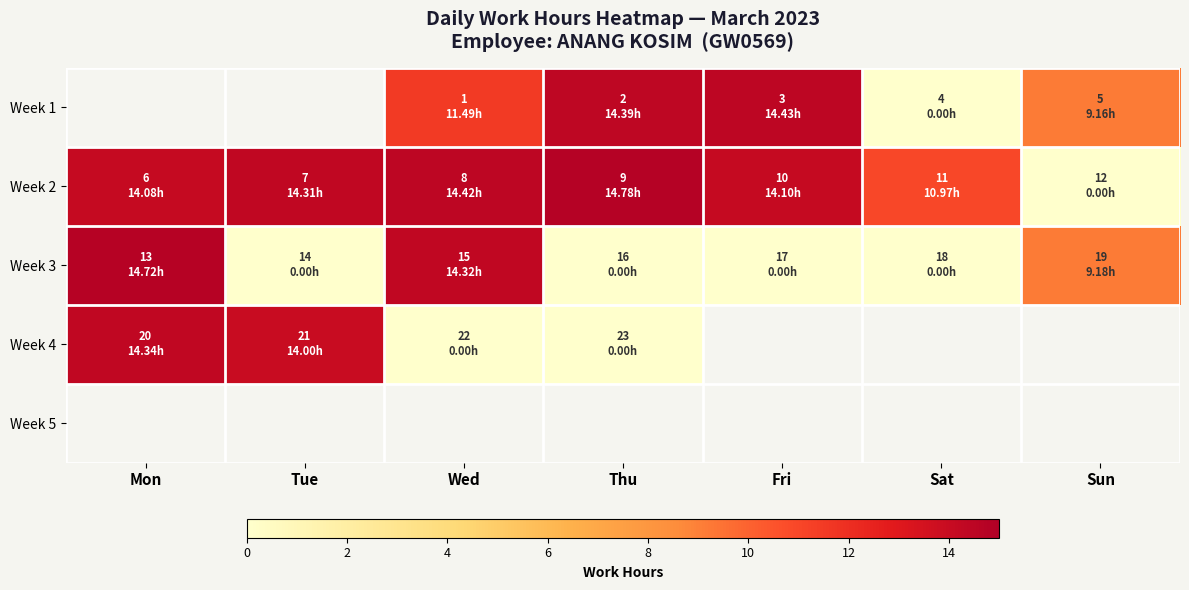

Count the number of data series in this chart.

5